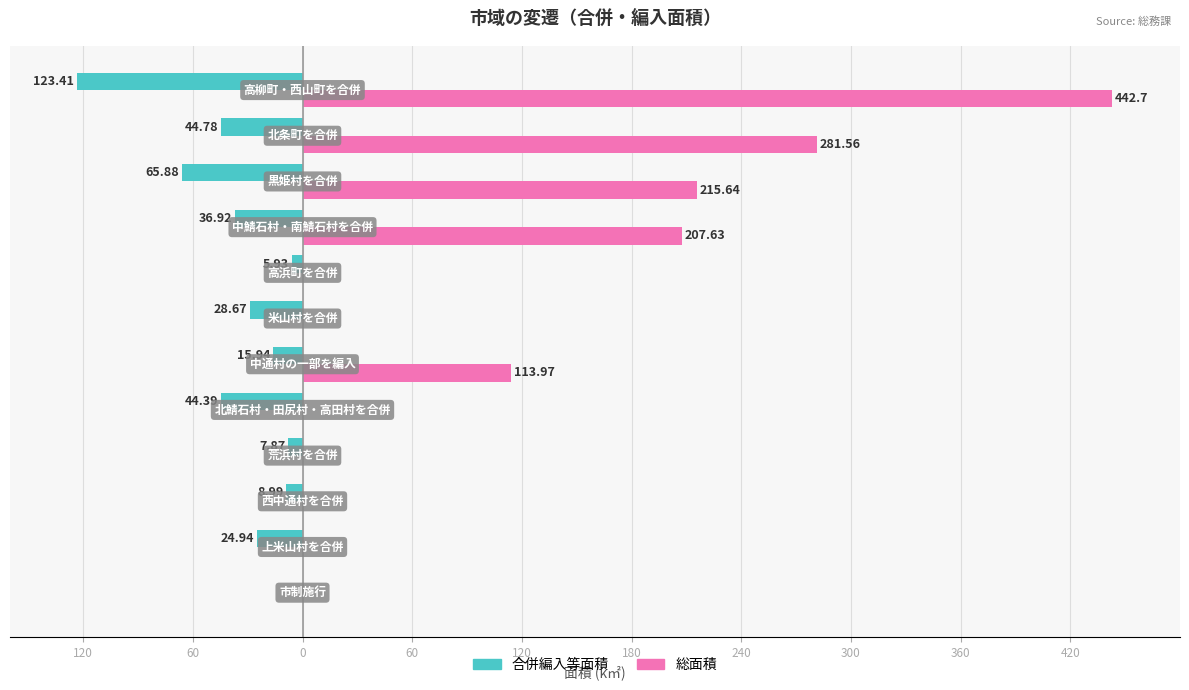

What are all the series names shown in the legend?

合併編入等面積, 総面積